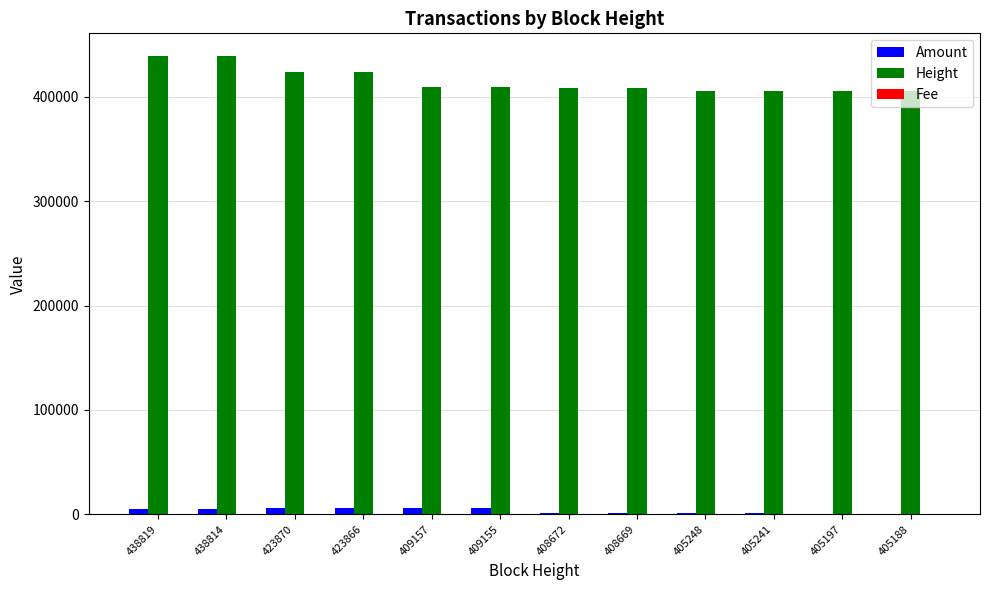

How many groups of bars are there?

12